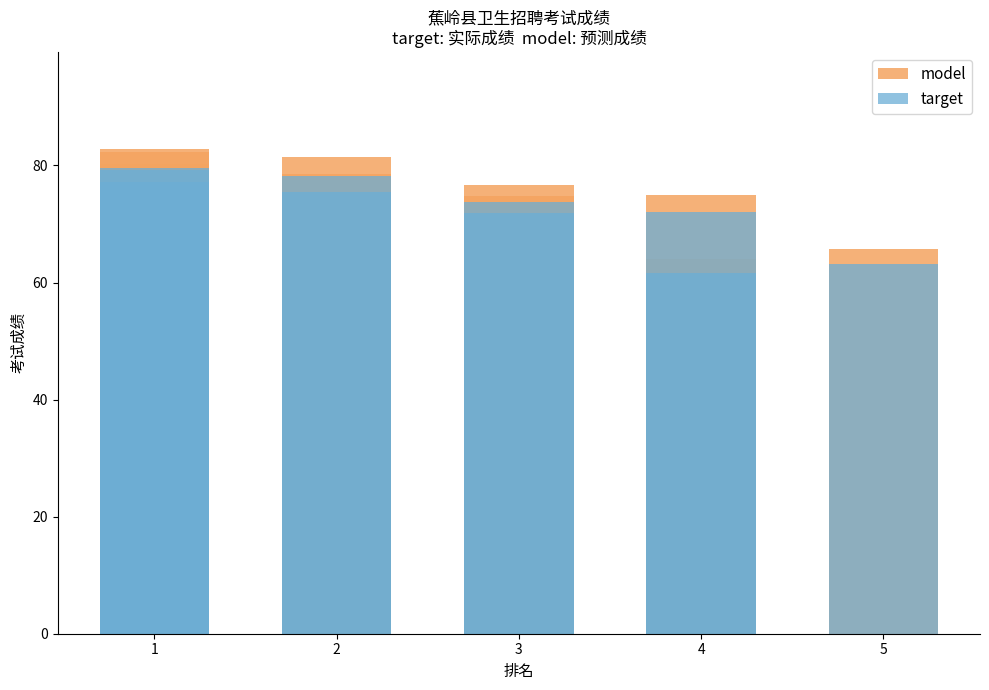

What is the difference between the maximum and minimum values in the target series?

18.0